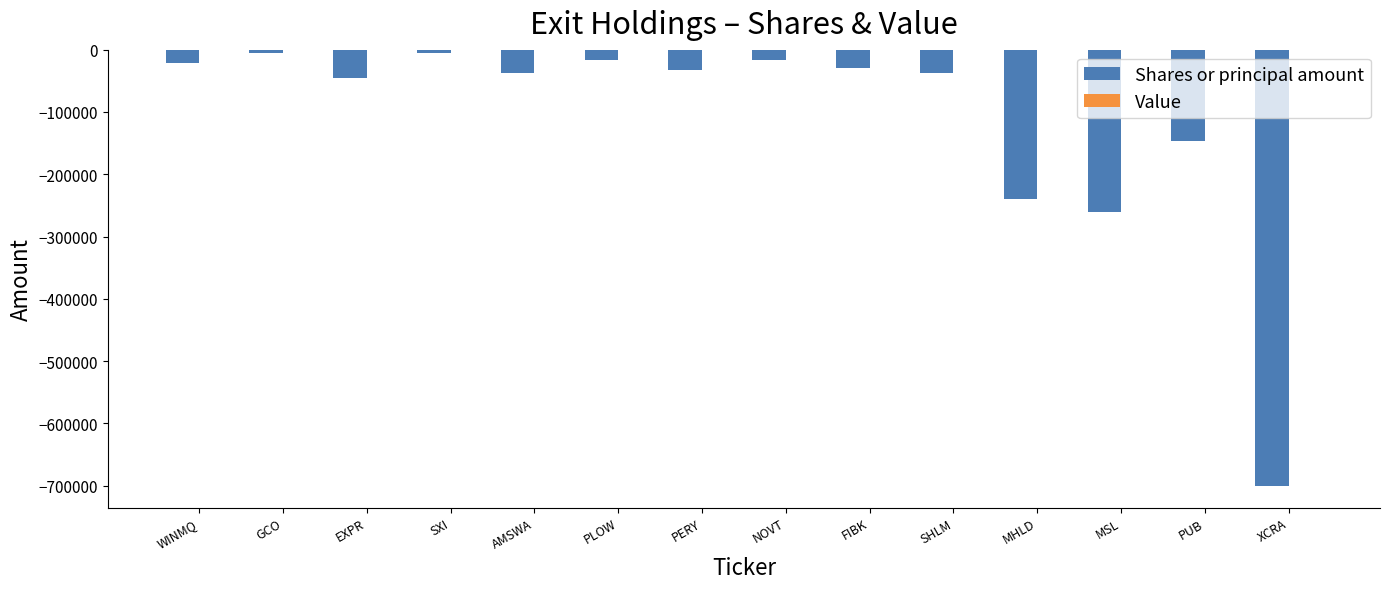

What is the sum of all values?

-1594239